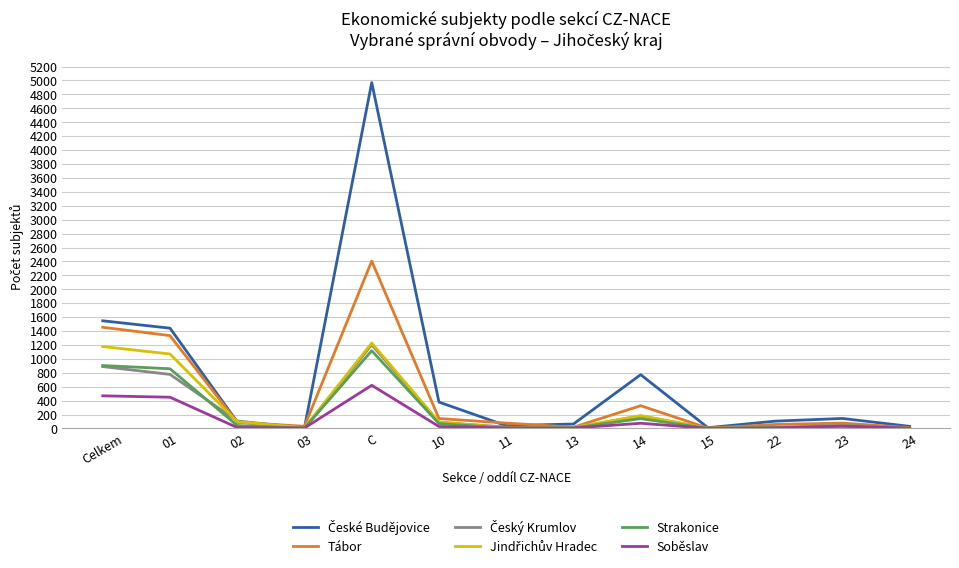

At which category is the sum across all series the highest?

C